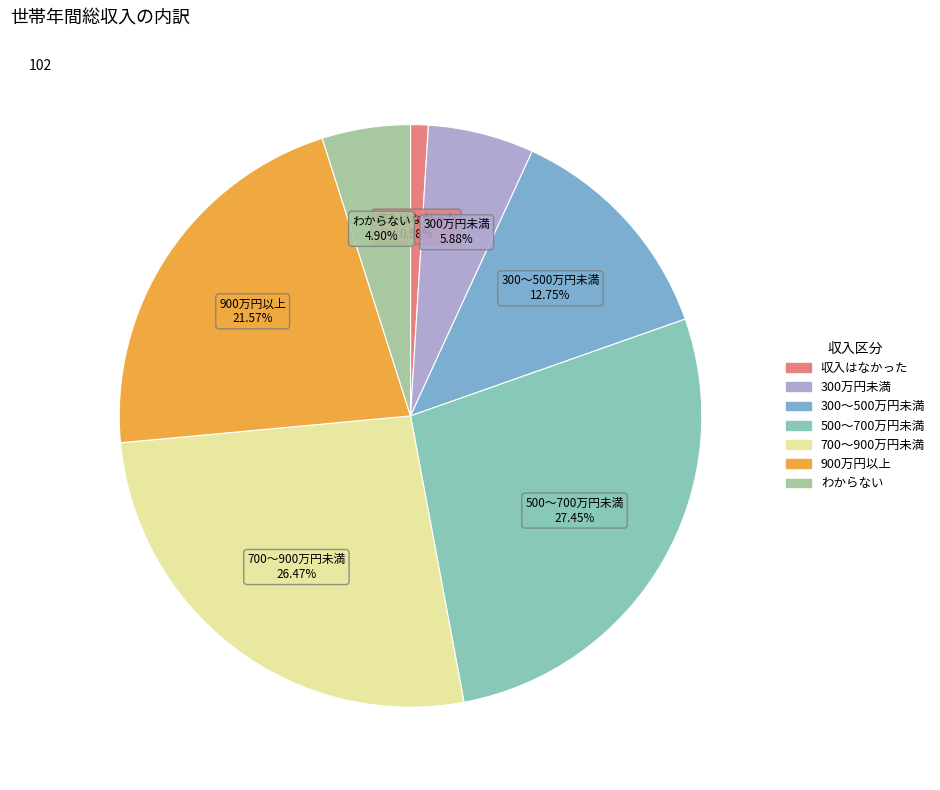

Combined, do 収入はなかった and 300万円未満 account for over 50%?

No